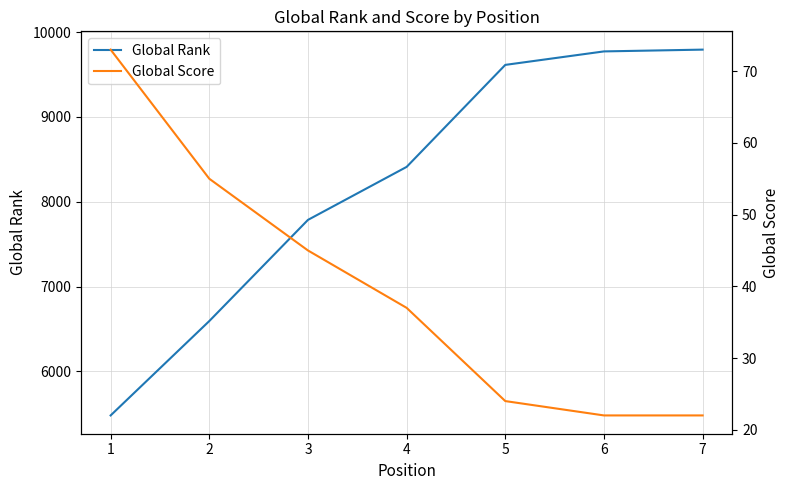

What are all the series names shown in the legend?

Global Rank, Global Score